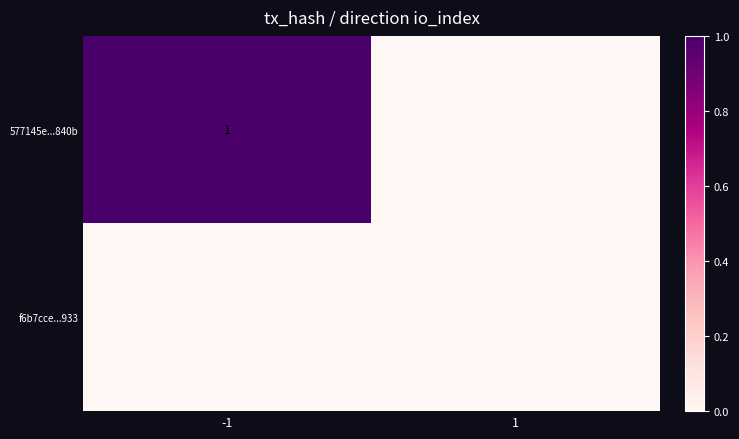

Rank the series at -1 from highest to lowest value.

577145e...840b, f6b7cce...933